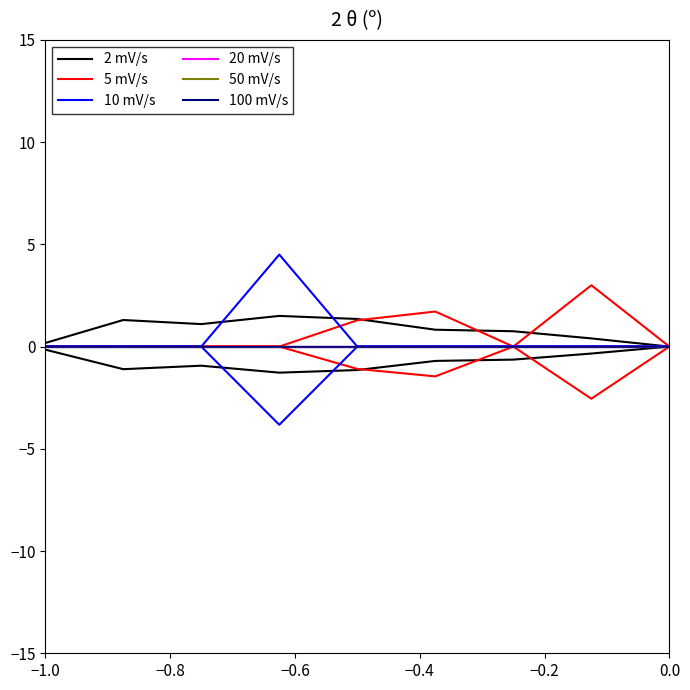

Which category has the highest value in the 50 mV/s series?

−1.0